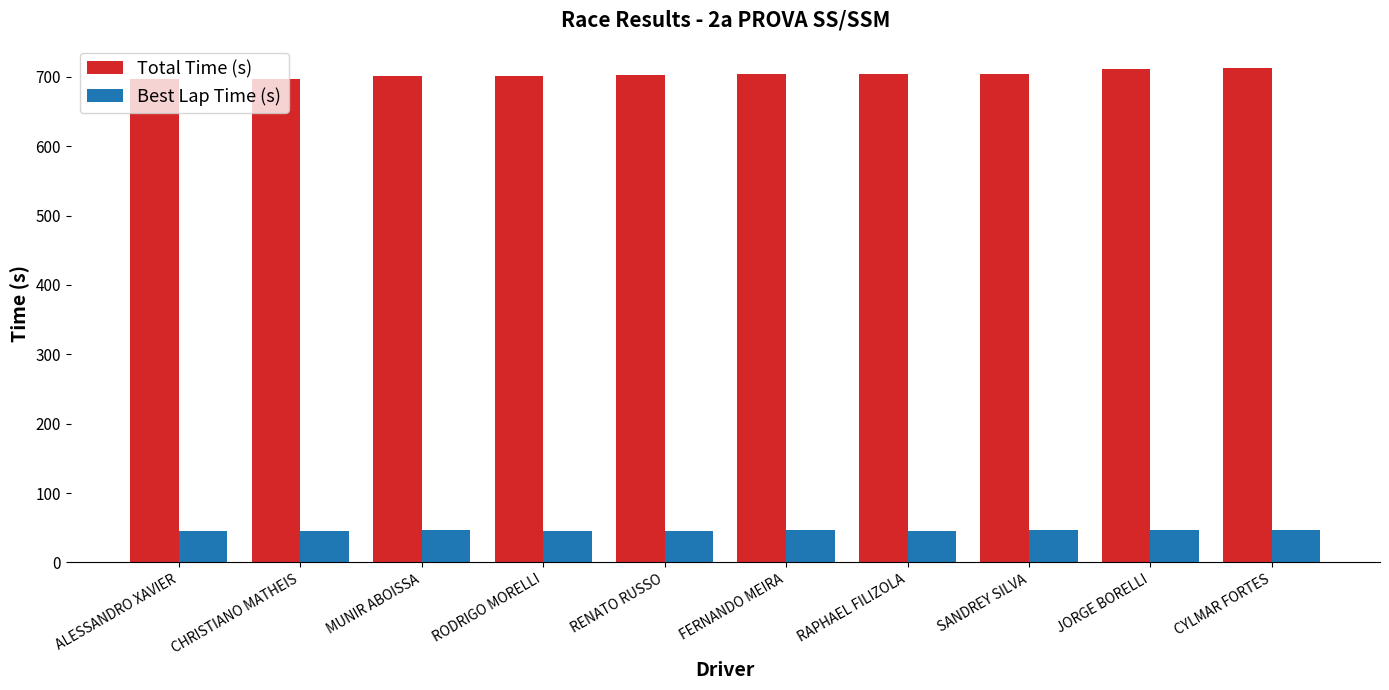

Which series has the largest total across all categories?

Total Time (s)